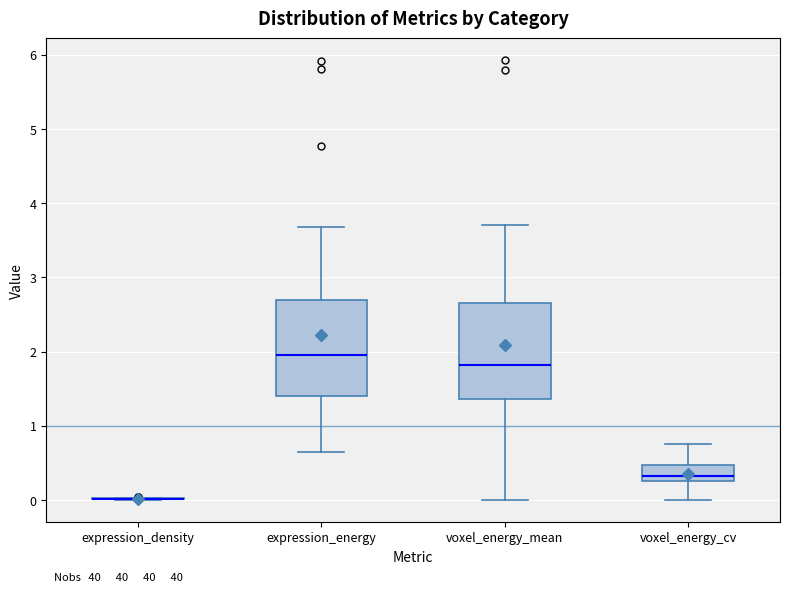

Where is the lower edge of the box for voxel_energy_mean on the y-axis? The values are not printed on the chart, so give them approximately, as read against the axis.

1.4